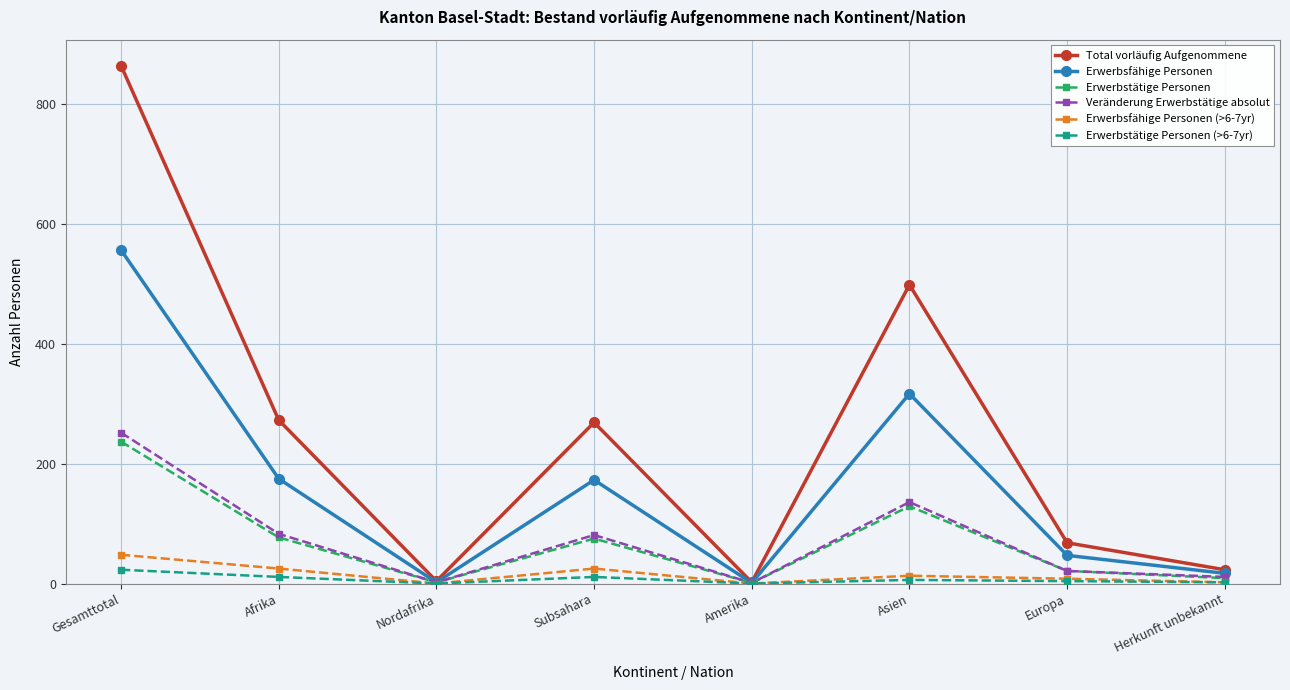

What are all the series names shown in the legend?

Total vorläufig Aufgenommene, Erwerbsfähige Personen, Erwerbstätige Personen, Veränderung Erwerbstätige absolut, Erwerbsfähige Personen (>6-7yr), Erwerbstätige Personen (>6-7yr)